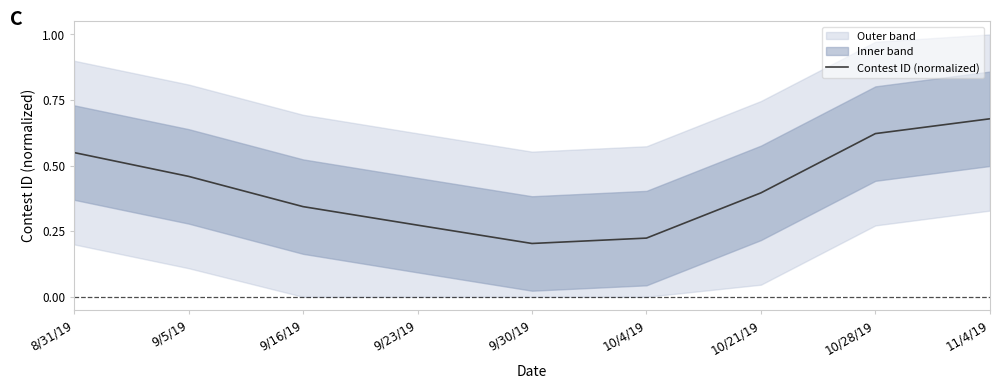

What is the label of the 7th point from the left?

10/21/19